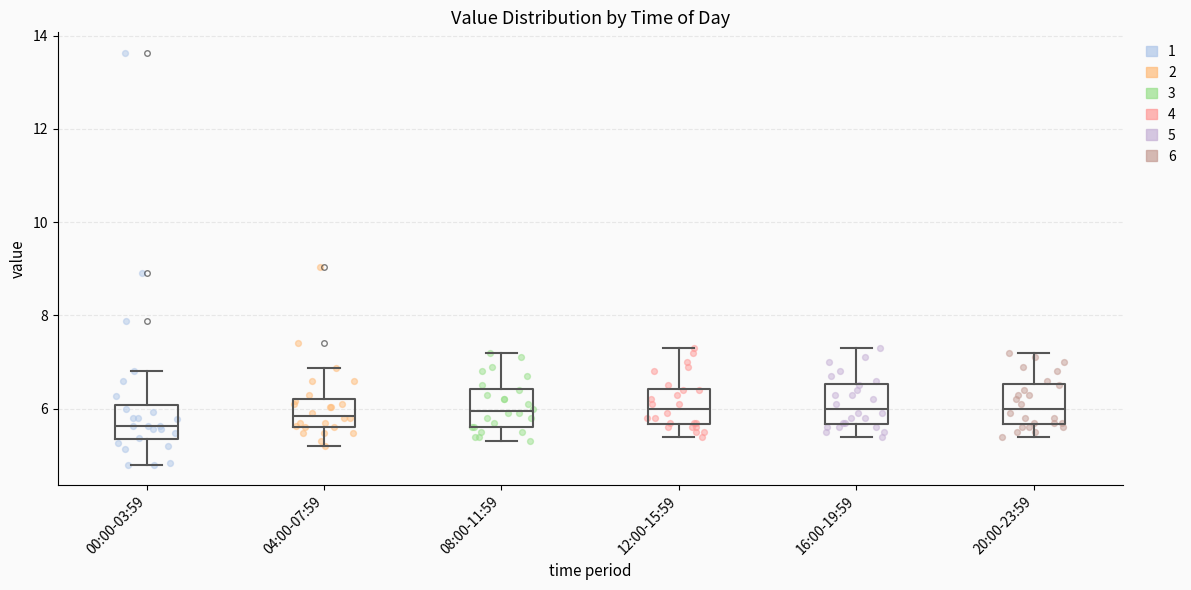

Reading left to right, read every box against the y-axis: the position of its median line, the range the box covers, and the ends of its whiskers. The values are not printed on the chart, so give them approximately, as read against the axis.

00:00-03:59: median 5.6, box 5.4 to 6.0, whiskers 4.8 to 6.8
04:00-07:59: median 5.8, box 5.6 to 6.2, whiskers 5.2 to 6.8
08:00-11:59: median 6.0, box 5.6 to 6.4, whiskers 5.4 to 7.2
12:00-15:59: median 6.0, box 5.6 to 6.4, whiskers 5.4 to 7.4
16:00-19:59: median 6.0, box 5.6 to 6.6, whiskers 5.4 to 7.4
20:00-23:59: median 6.0, box 5.6 to 6.6, whiskers 5.4 to 7.2